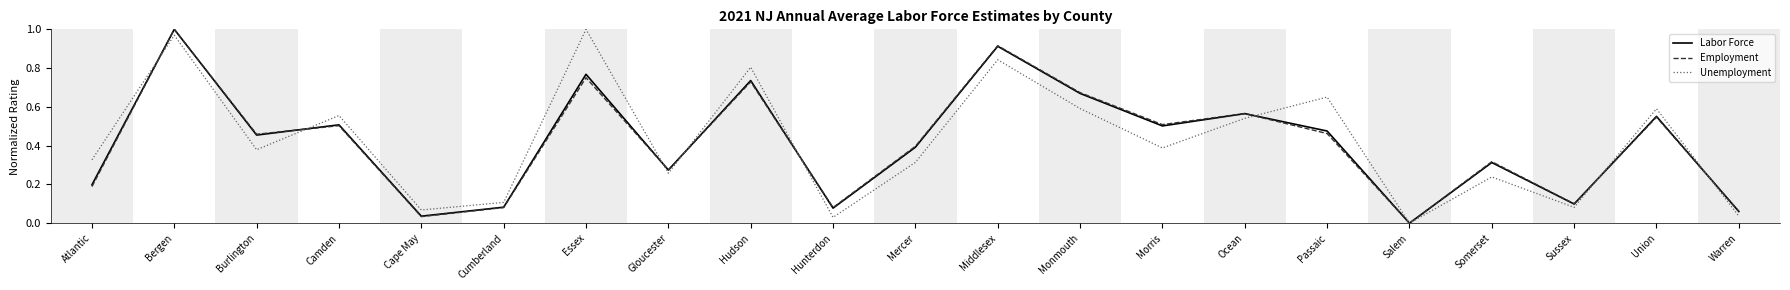

What is the total value across all series at Monmouth?

1.9